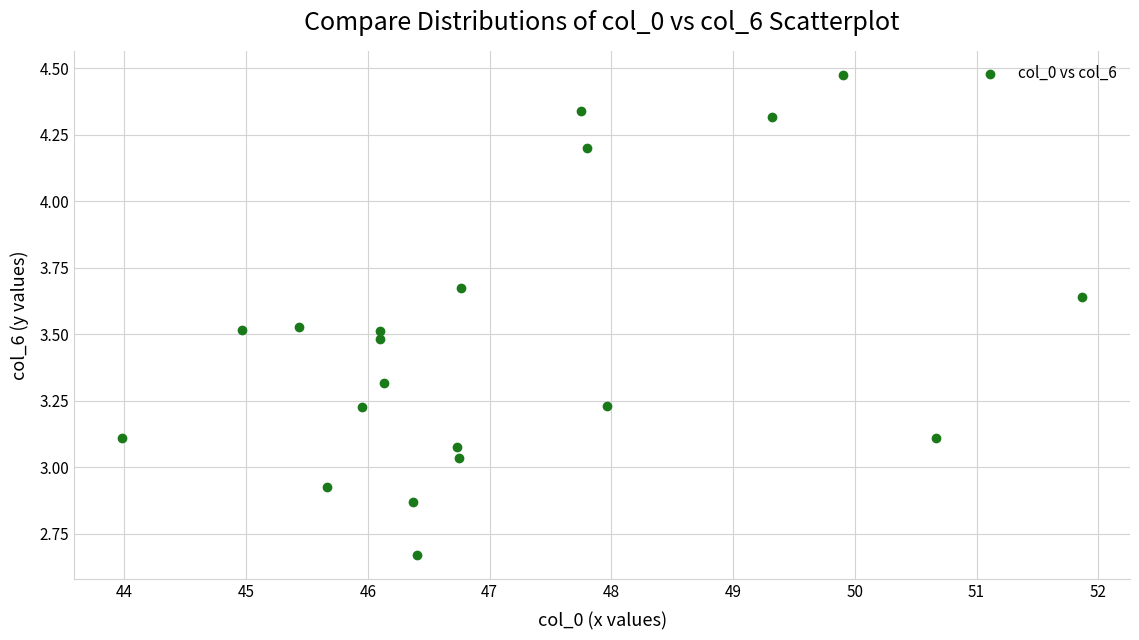

What is the range of Y values (max minus min)?

1.8